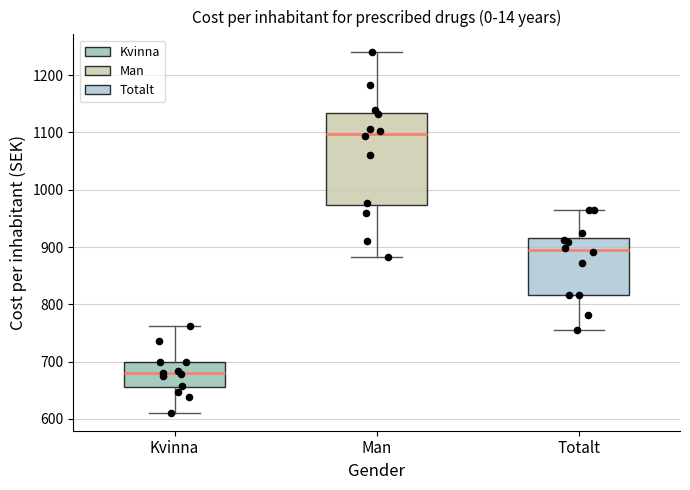

Where does the lower whisker of the box for Totalt end on the y-axis? The values are not printed on the chart, so give them approximately, as read against the axis.

750